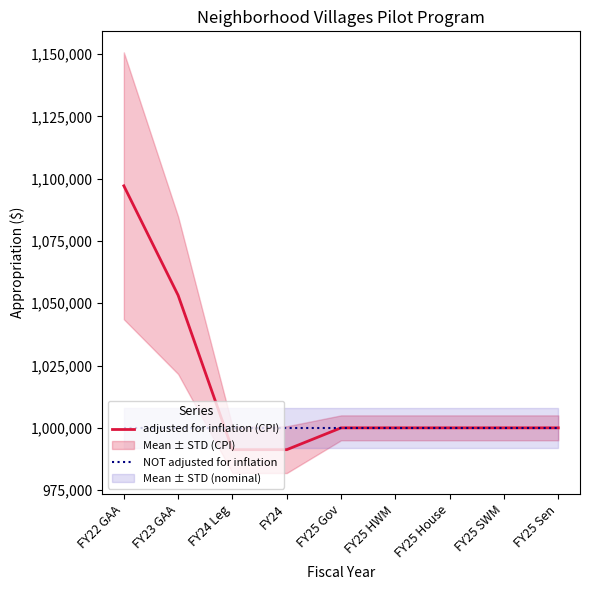

Reading right to left, transcribe all the data shown in this chart.

adjusted for inflation (CPI): FY25 Sen=1000000	FY25 SWM=1000000	FY25 House=1000000	FY25 HWM=1000000	FY25 Gov=1000000	FY24=991237	FY24 Leg=991237	FY23 GAA=1053190	FY22 GAA=1097159
NOT adjusted for inflation: FY25 Sen=1000000	FY25 SWM=1000000	FY25 House=1000000	FY25 HWM=1000000	FY25 Gov=1000000	FY24=1000000	FY24 Leg=1000000	FY23 GAA=1000000	FY22 GAA=1000000